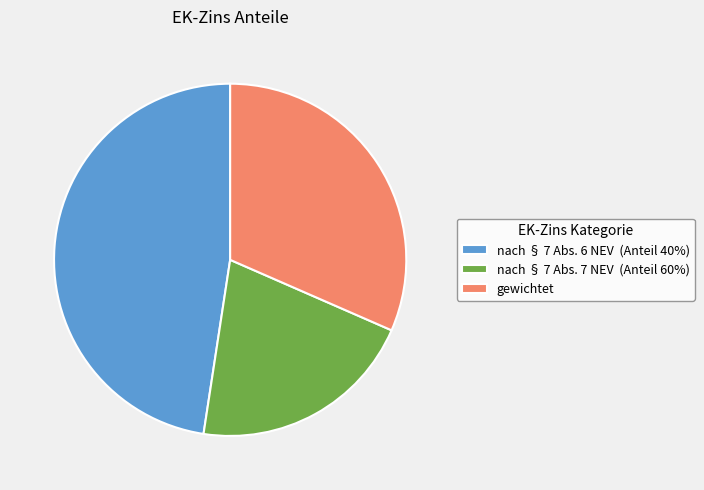

What is the largest slice in the pie chart?

nach § 7 Abs. 6 NEV (Anteil 40%)